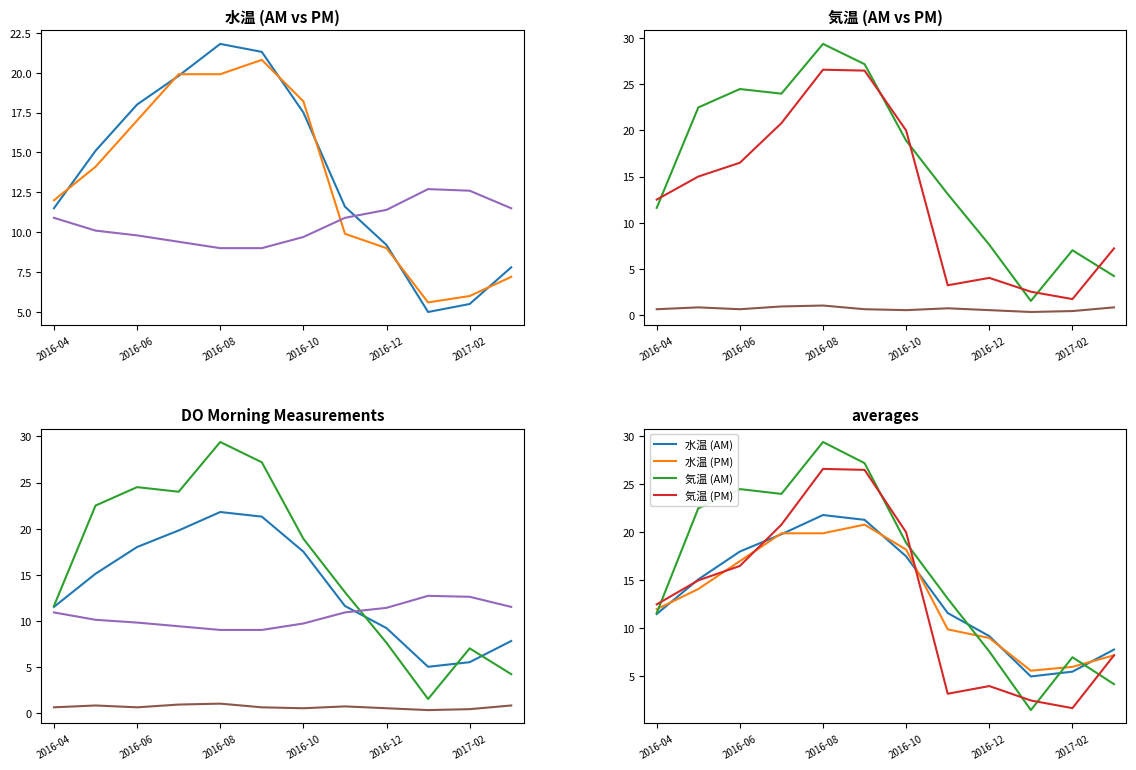

At how many categories does at least one series exceed 22?

5